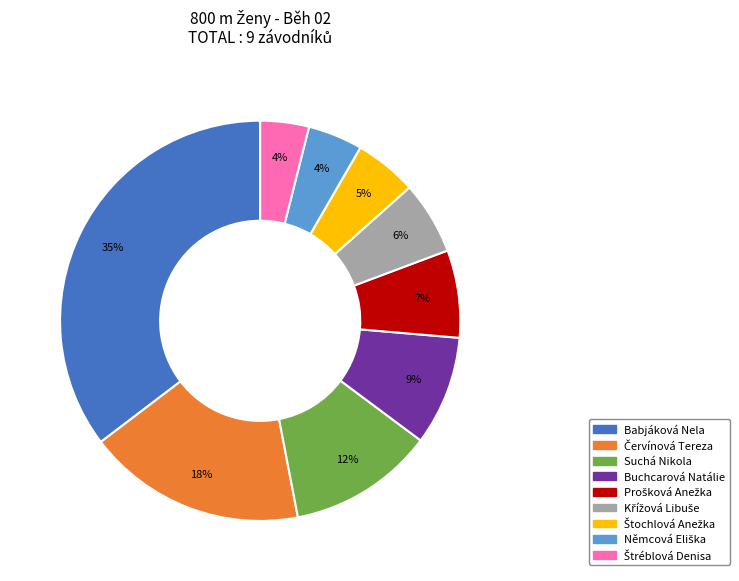

To the nearest percent, what is the average slice percentage?

11%